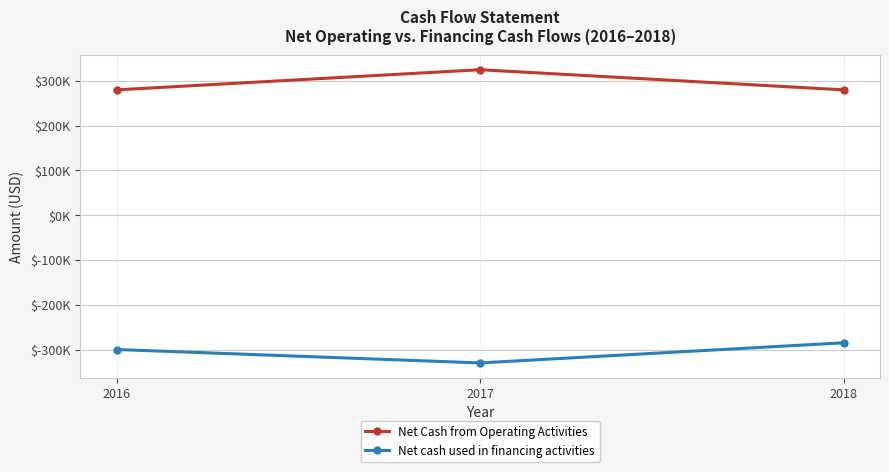

Reading left to right, extract all data points from this chart.

Net Cash from Operating Activities: 280000	325000	280000
Net cash used in financing activities: -300000	-330000	-285000